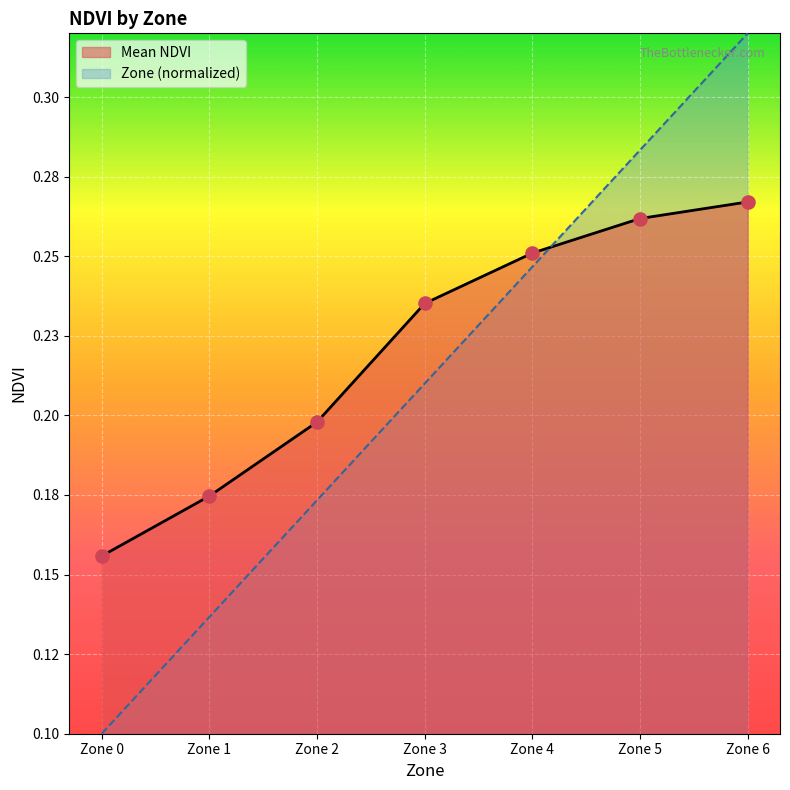

What is the total value across all series at Zone 2?

0.4